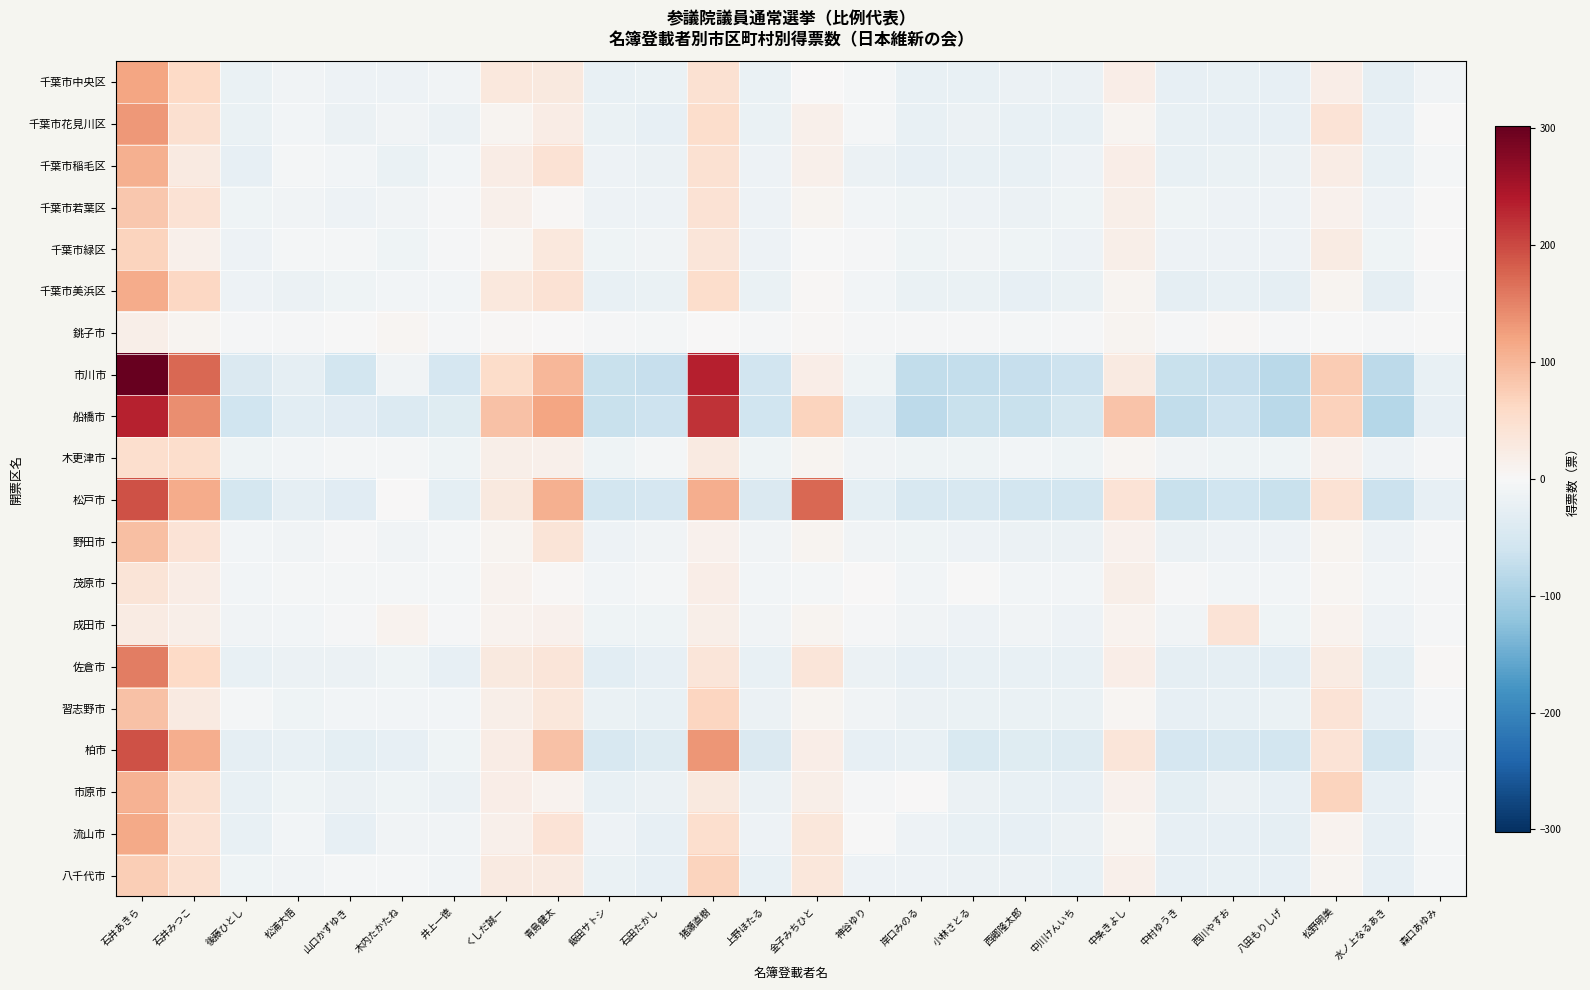

At which category is the sum across all series the highest?

石井あきら